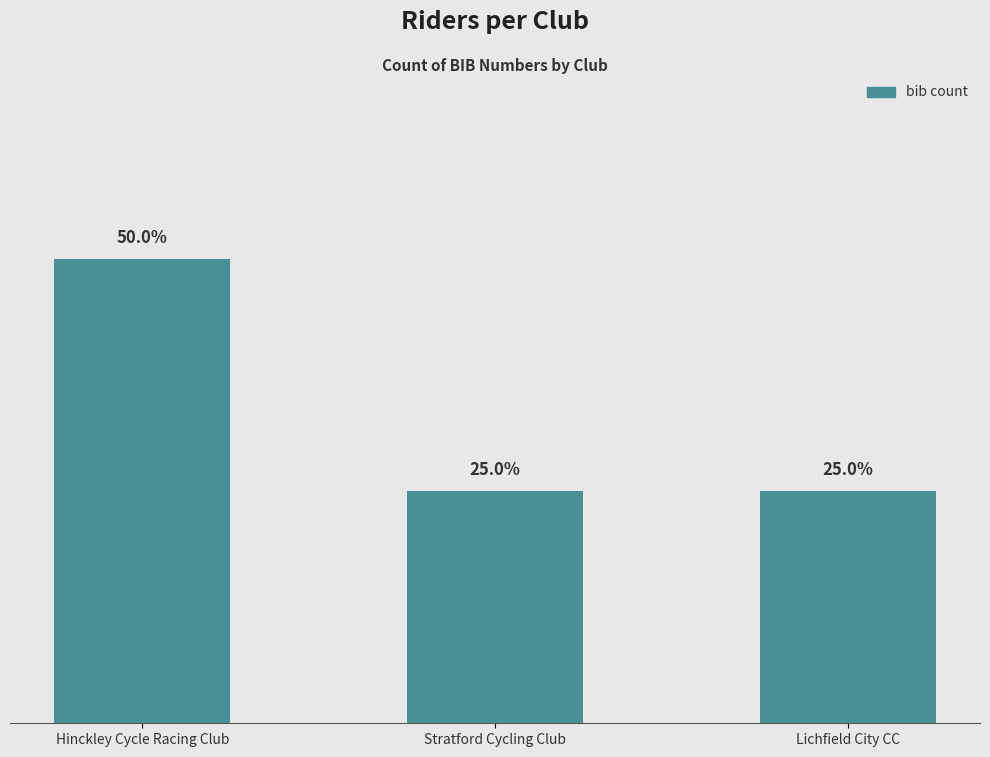

Rank the categories by value from lowest to highest.

Stratford Cycling Club, Lichfield City CC, Hinckley Cycle Racing Club